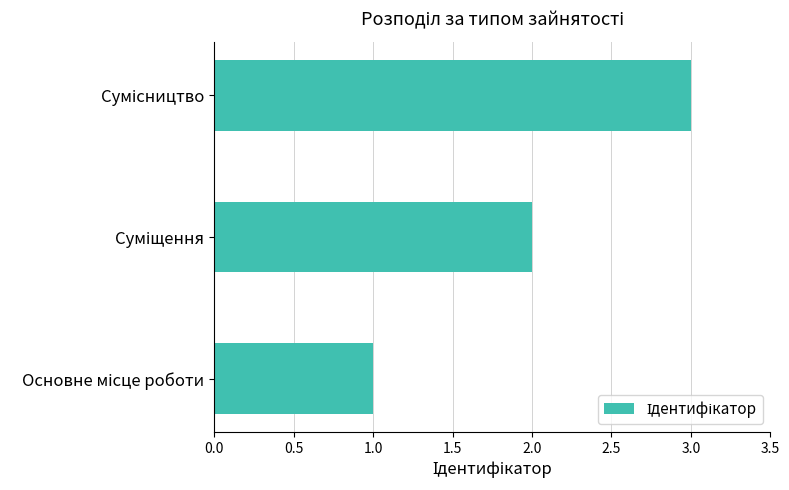

What is the greatest value displayed?

3